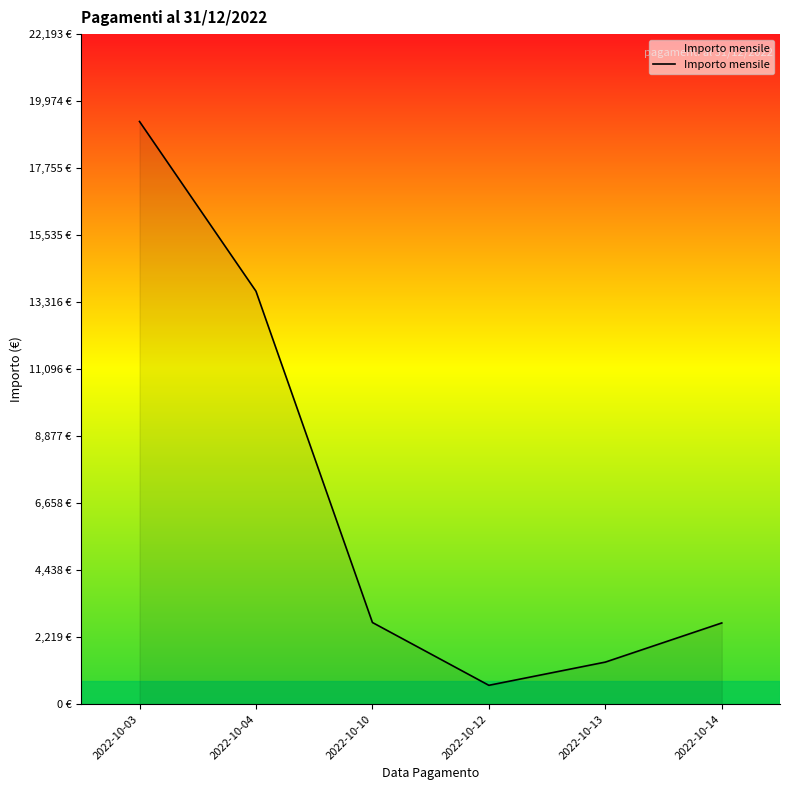

Reading right to left, what are all the values shown in this chart?

2022-10-14=2690.0	2022-10-13=1393.5	2022-10-12=624.7	2022-10-10=2705.0	2022-10-04=13678.0	2022-10-03=19299.1